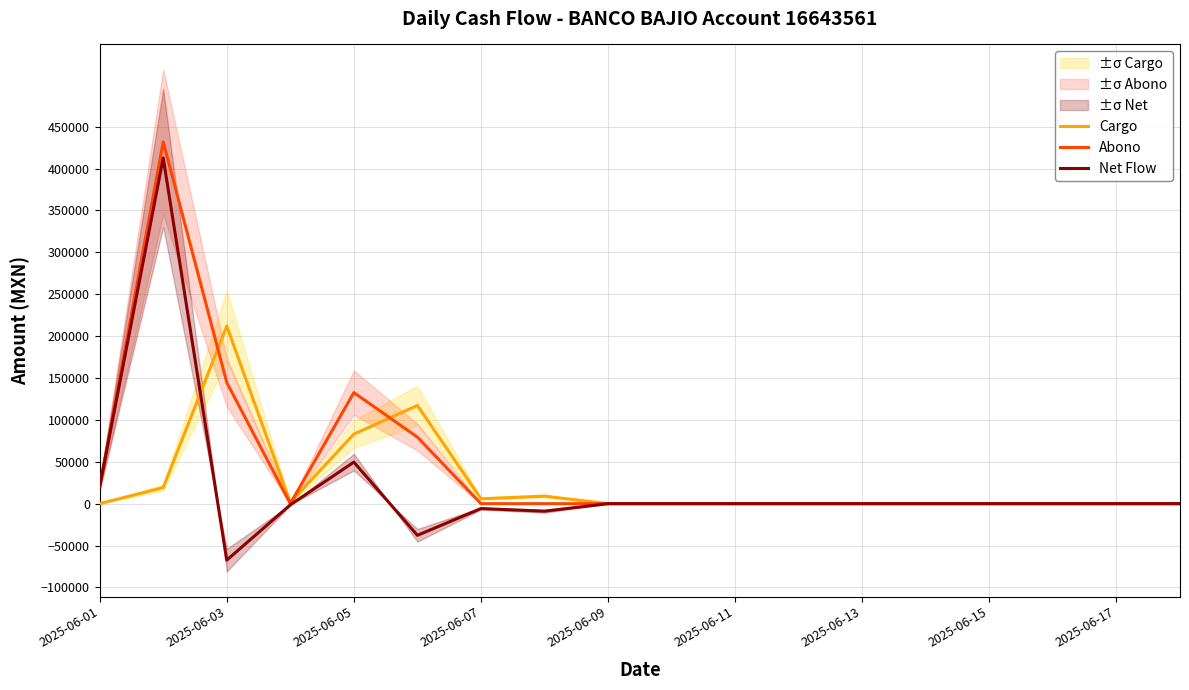

What is the maximum value for Net Flow?

412584.1